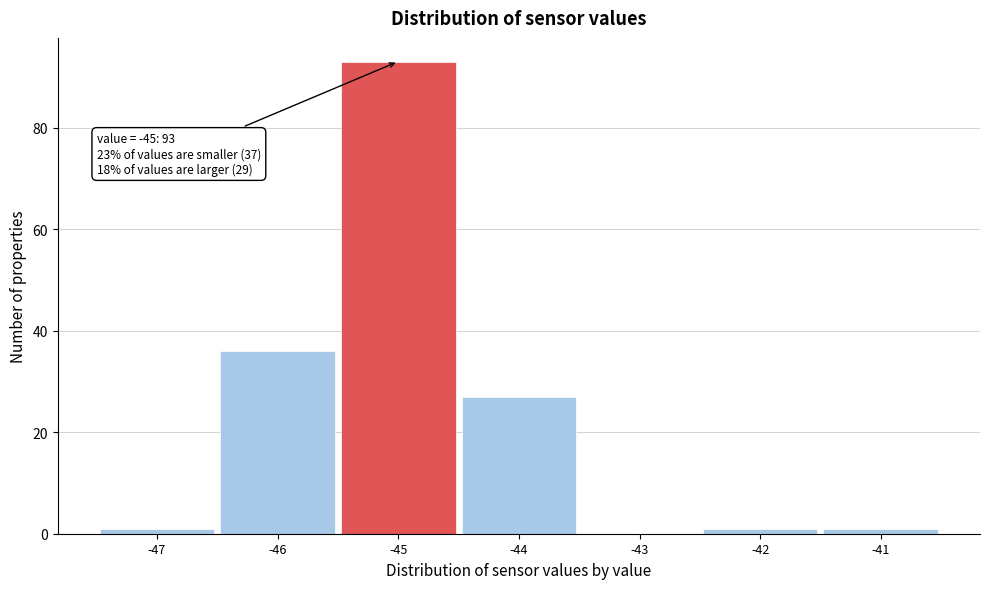

Over which range of the x-axis is the bar tallest?

-45.5 to -44.5